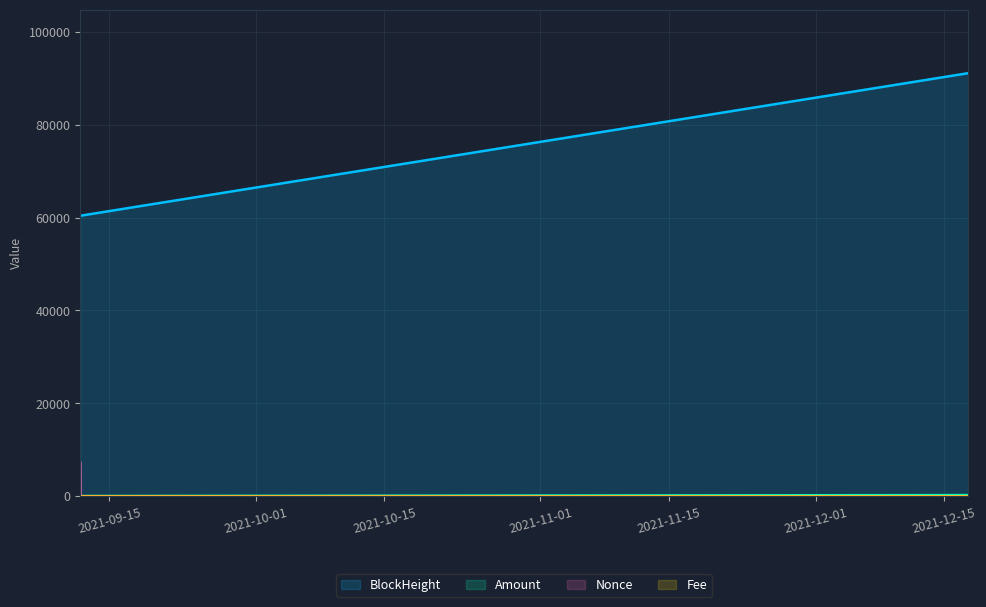

True or false: Amount has a value of 25.7 at 2021-09-11 20:27:00.

False